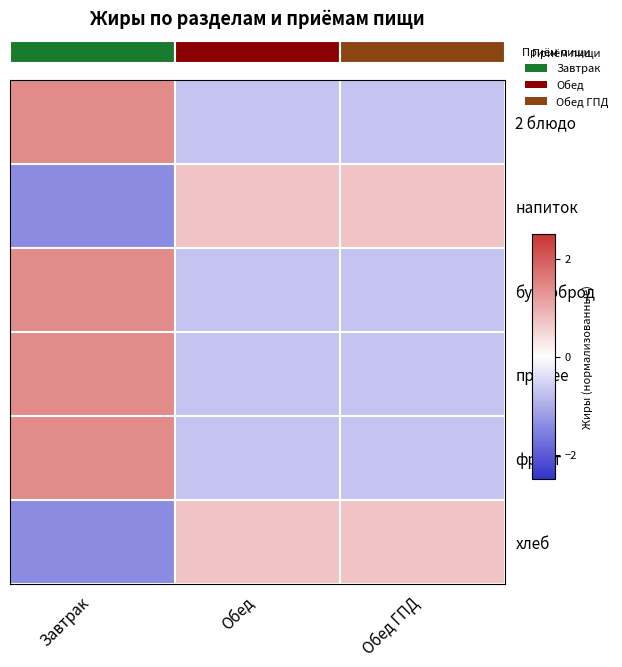

Reading right to left, list all the values displayed in this chart.

2 блюдо: Обед ГПД=-0.7	Обед=-0.7	Завтрак=1.4
напиток: Обед ГПД=0.7	Обед=0.7	Завтрак=-1.4
бутерброд: Обед ГПД=-0.7	Обед=-0.7	Завтрак=1.4
прочее: Обед ГПД=-0.7	Обед=-0.7	Завтрак=1.4
фрукт: Обед ГПД=-0.7	Обед=-0.7	Завтрак=1.4
хлеб: Обед ГПД=0.7	Обед=0.7	Завтрак=-1.4